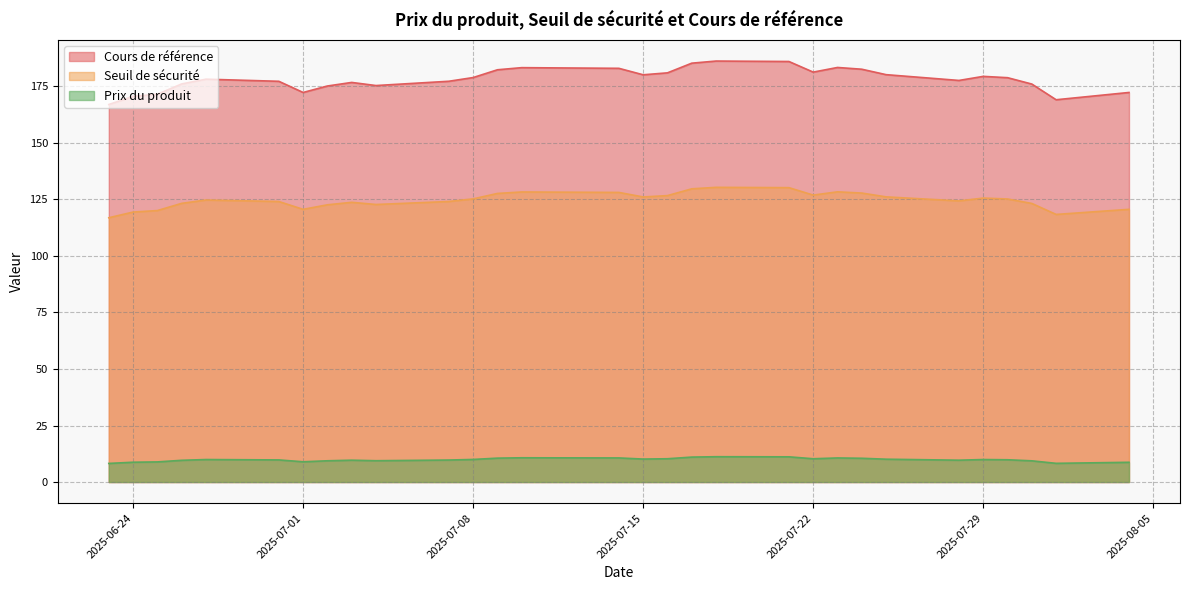

What is the maximum value shown in the chart?

186.2